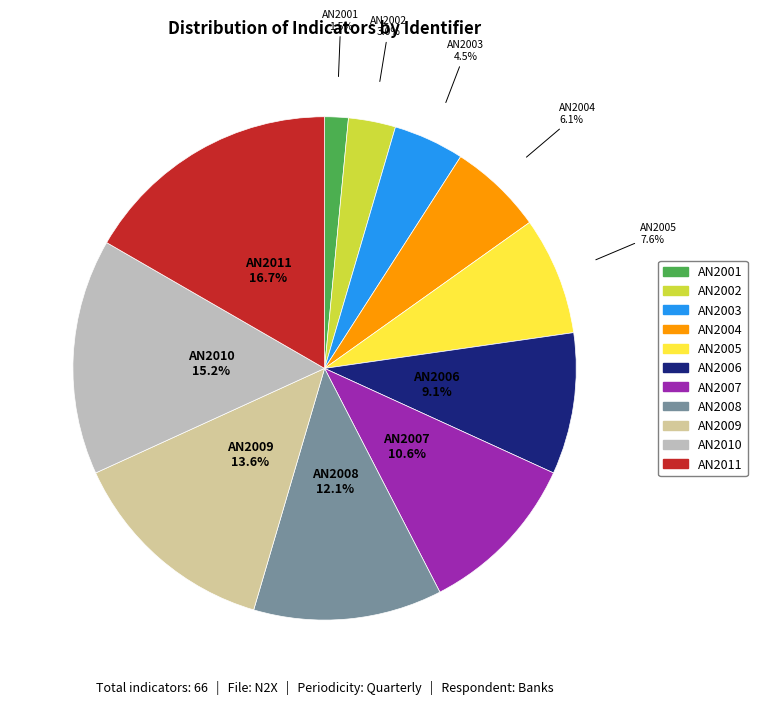

What is the smallest slice in the pie chart?

AN2001